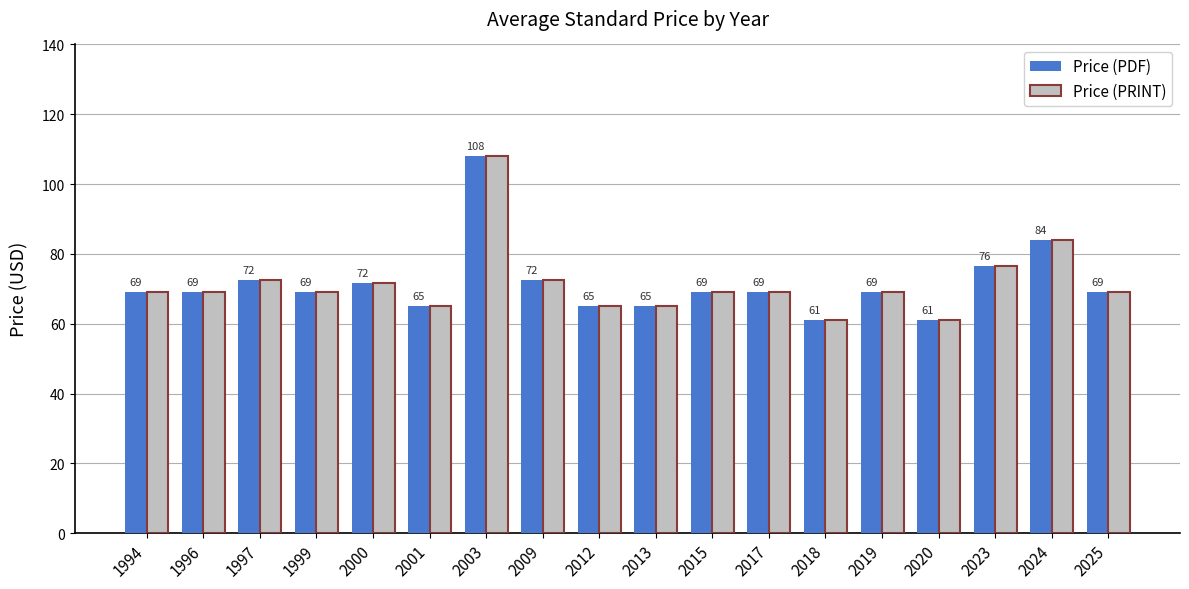

Is it true that Price (PRINT) equals 69.0 at 2017?

True